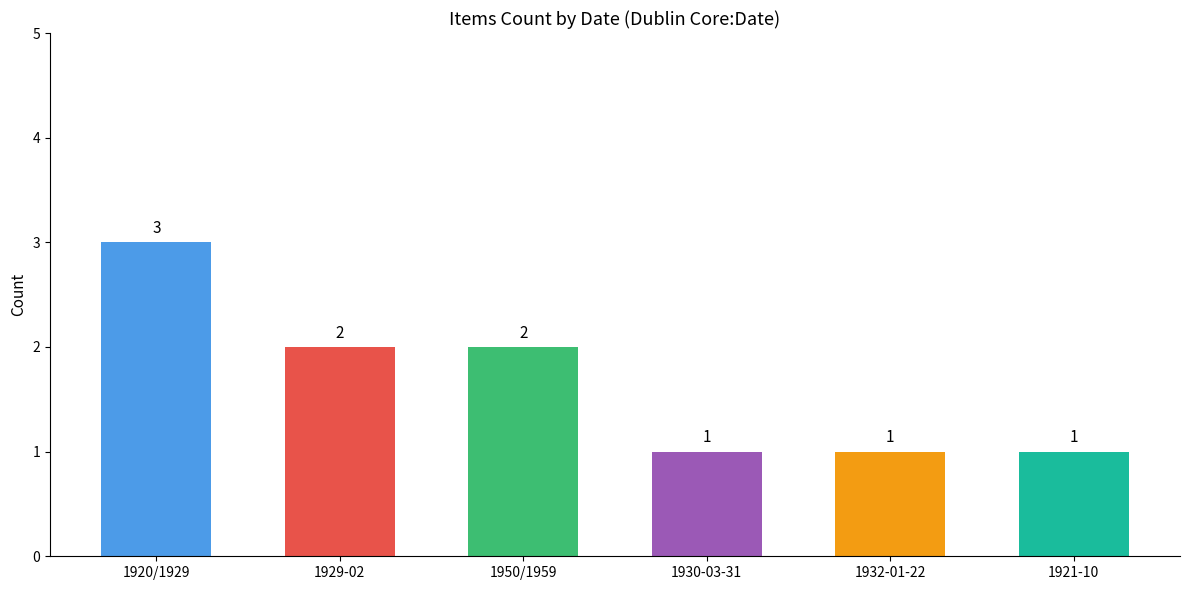

Reading left to right, list all the values displayed in this chart.

3	2	2	1	1	1